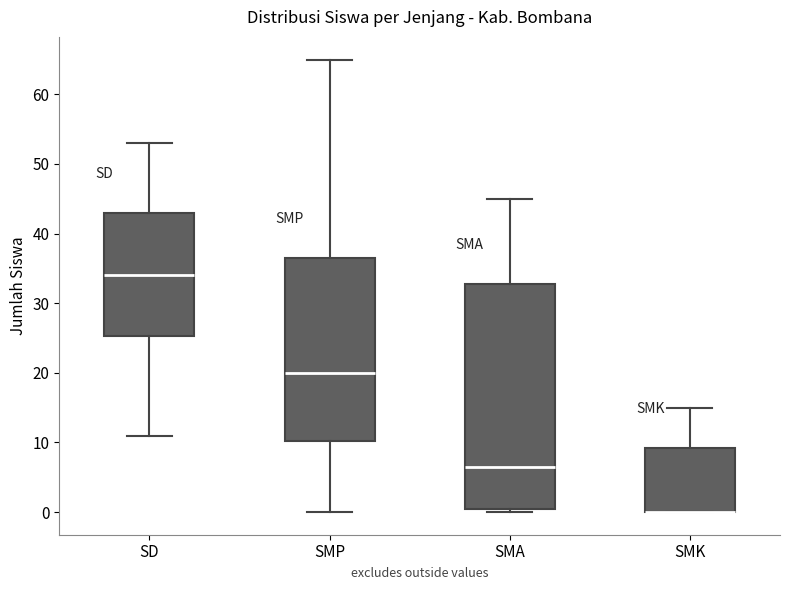

Reading left to right, transcribe this box plot: for each box, give where its median line is, the range the box spans, and where its two whiskers end, as read against the y-axis. The values are not printed on the chart, so give them approximately, as read against the axis.

SD: median 34, box 25 to 43, whiskers 11 to 53
SMP: median 20, box 10 to 37, whiskers 0 to 65
SMA: median 7, box 1 to 33, whiskers 0 to 45
SMK: median 0 (drawn on the box's lower edge), box 0 to 9, whiskers 0 to 15